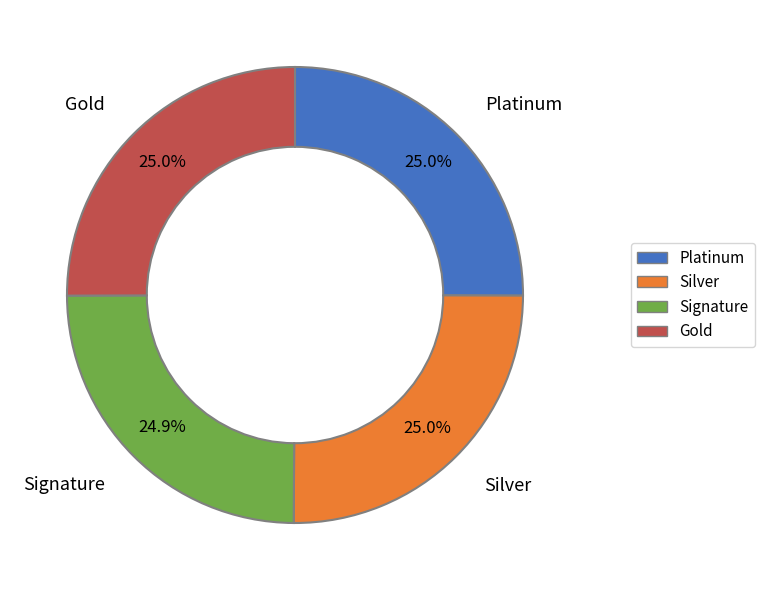

To the nearest percent, what is the average slice percentage?

25%